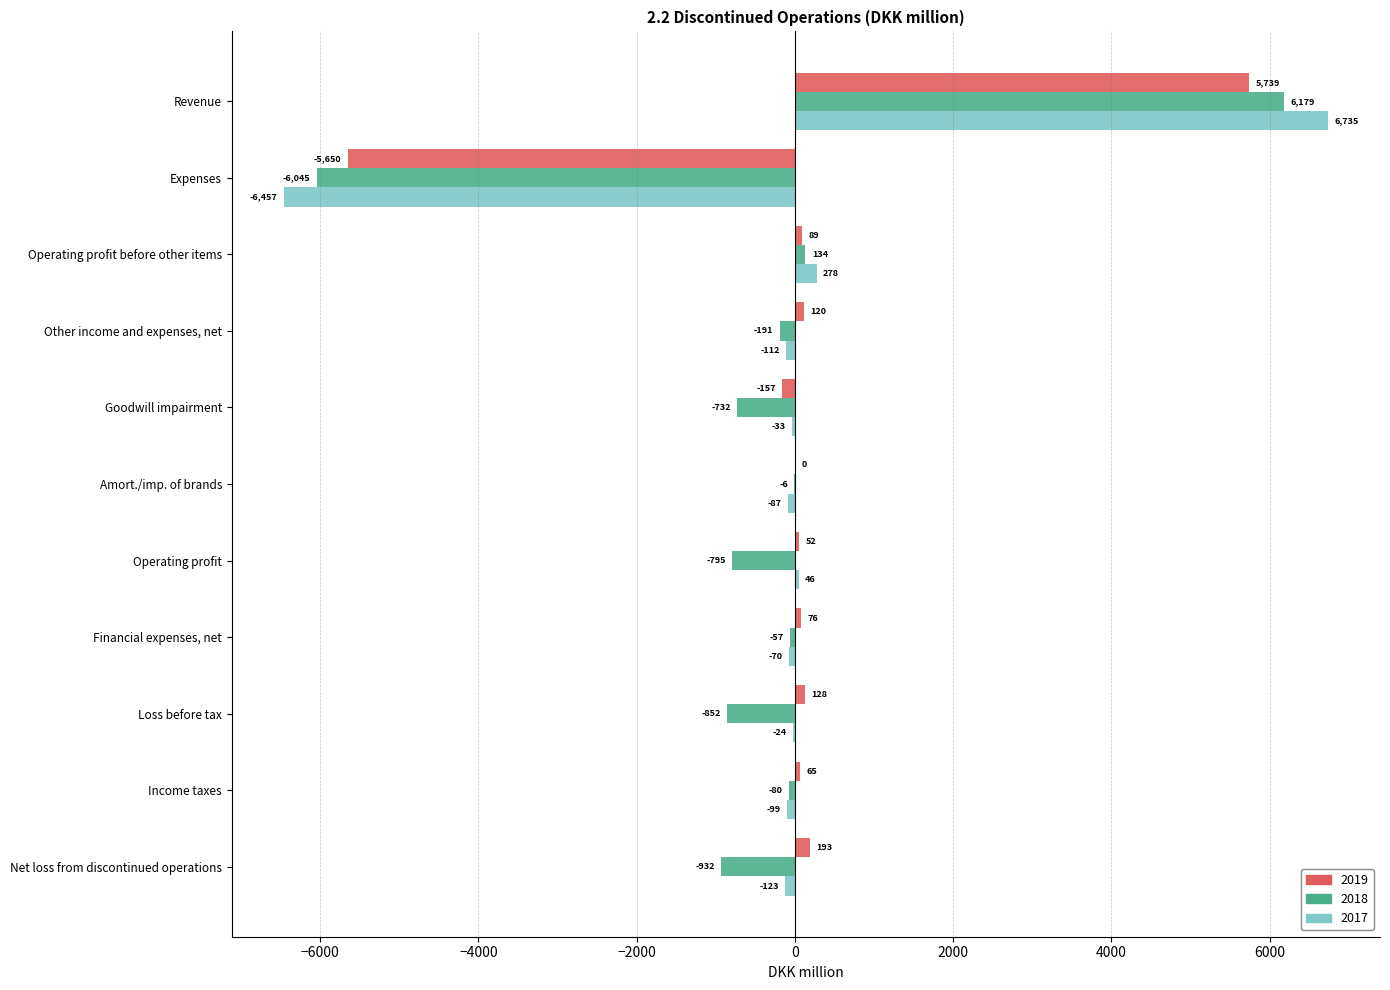

True or false: 2018 has a value of -57 at Financial expenses, net.

True